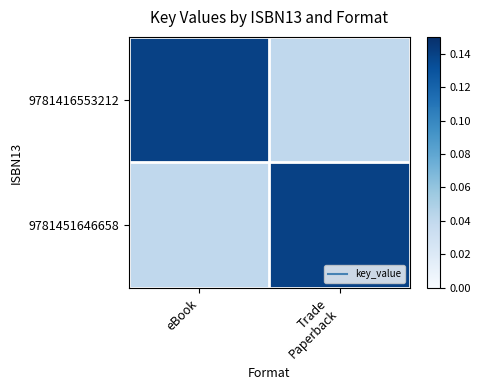

What is the difference between the highest and lowest values at Trade
Paperback?

0.1